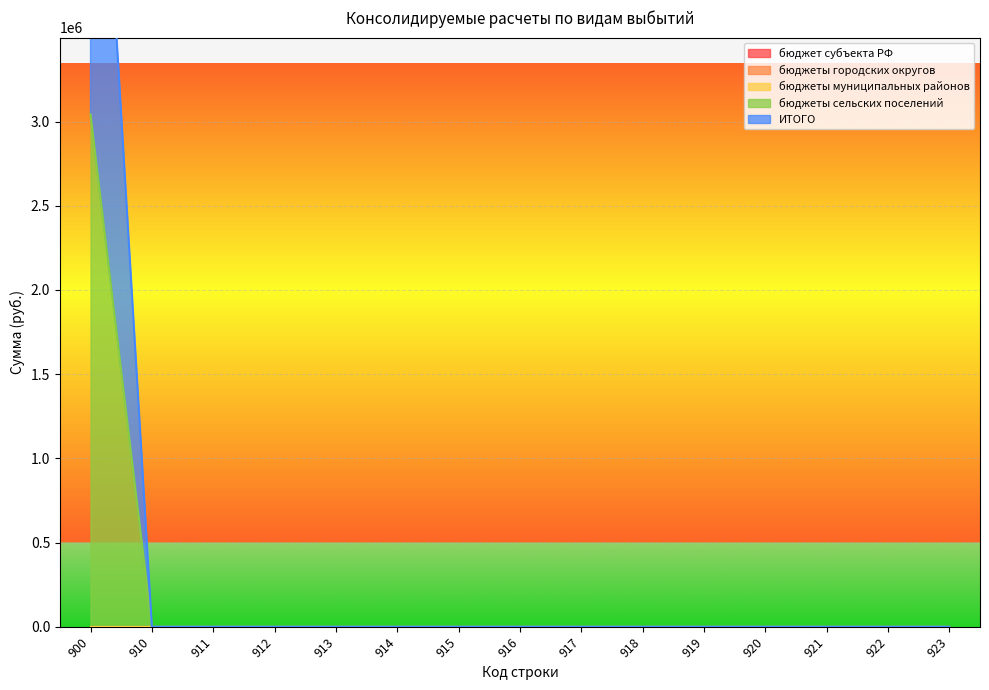

List the series in order of their peak value, lowest first.

бюджет субъекта РФ, бюджеты городских округов, бюджеты муниципальных районов, бюджеты сельских поселений, ИТОГО